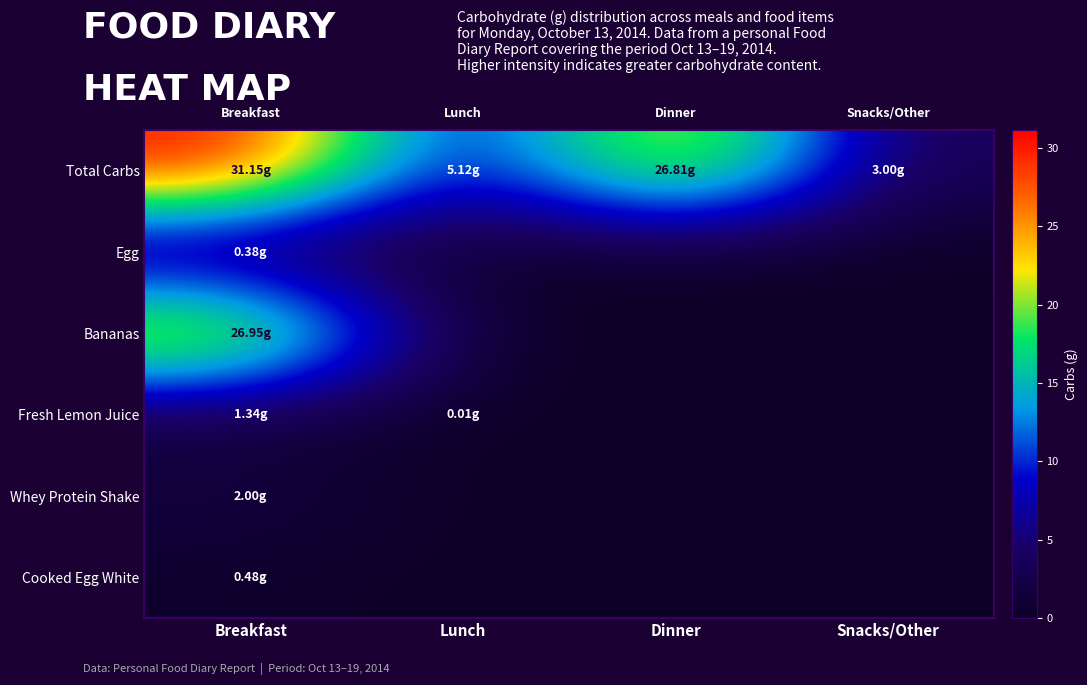

What is the maximum value shown in the chart?

31.1